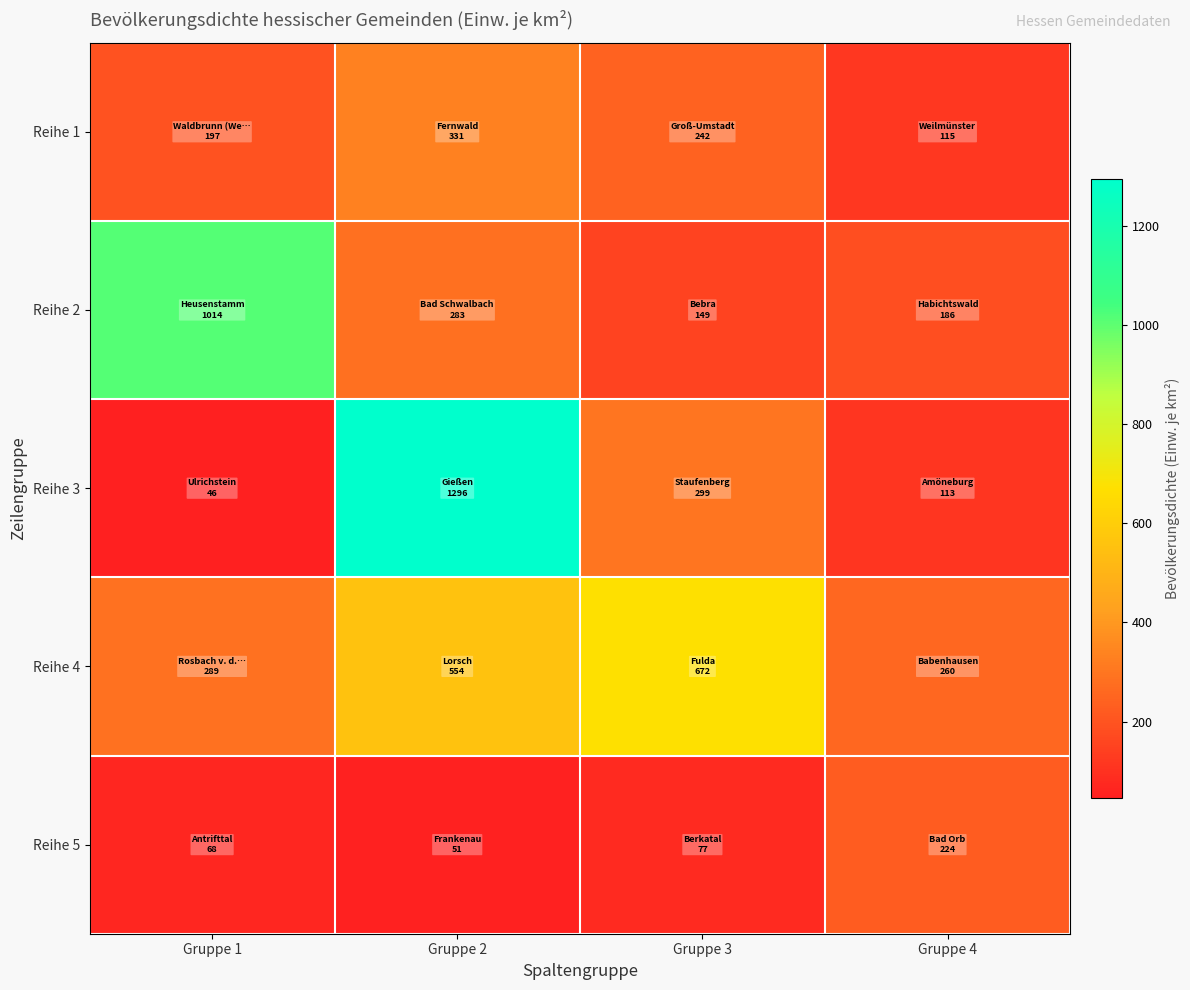

How many categories are shown in the chart?

4